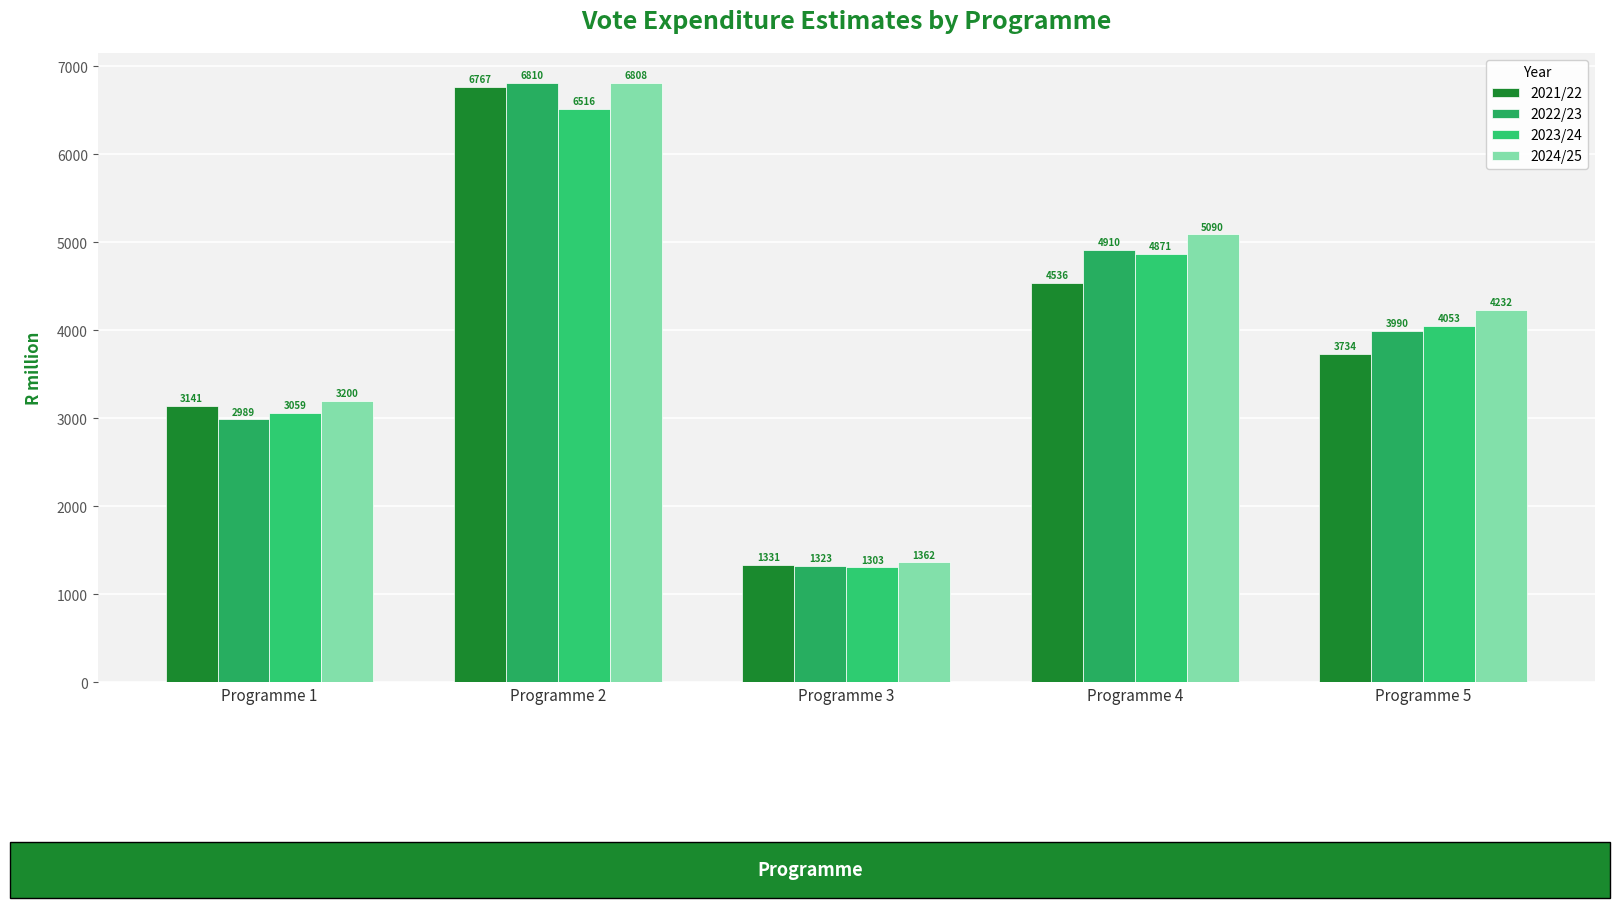

Which category has the lowest value in the 2023/24 series?

Programme 3